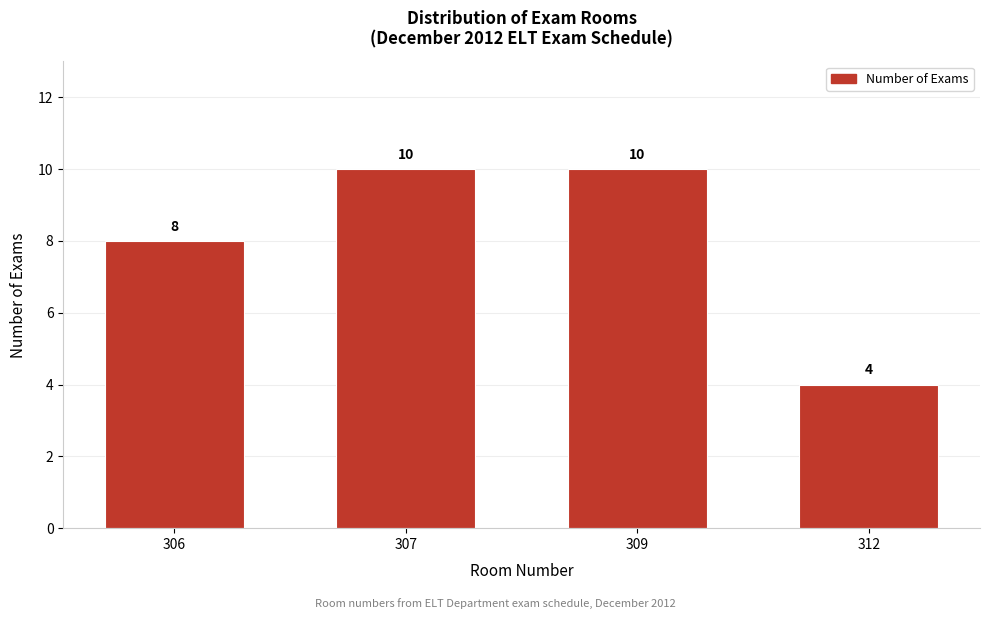

Reading left to right, extract all data points from this chart.

306=8	307=10	309=10	312=4